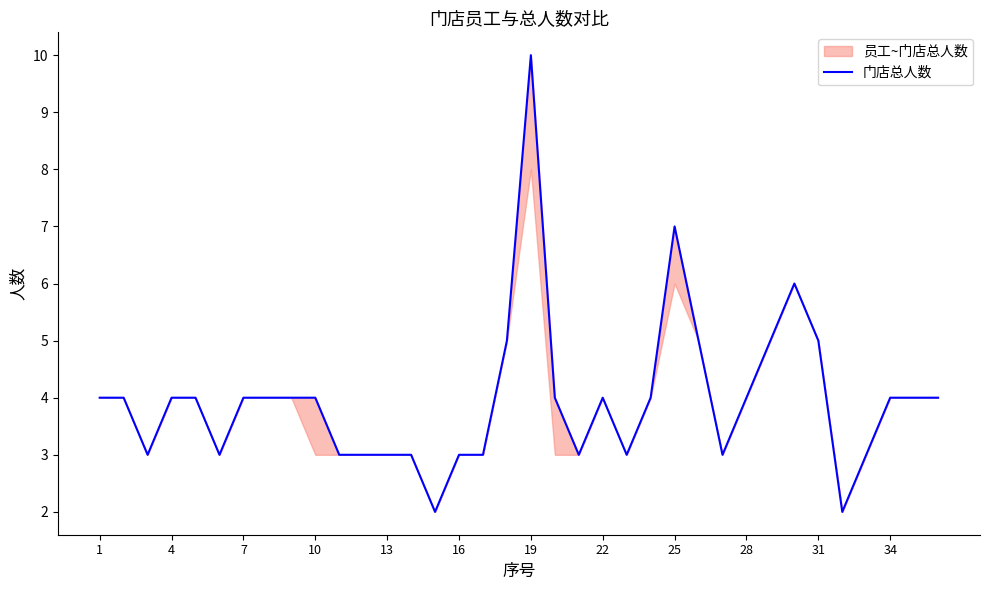

What is the average value?

4